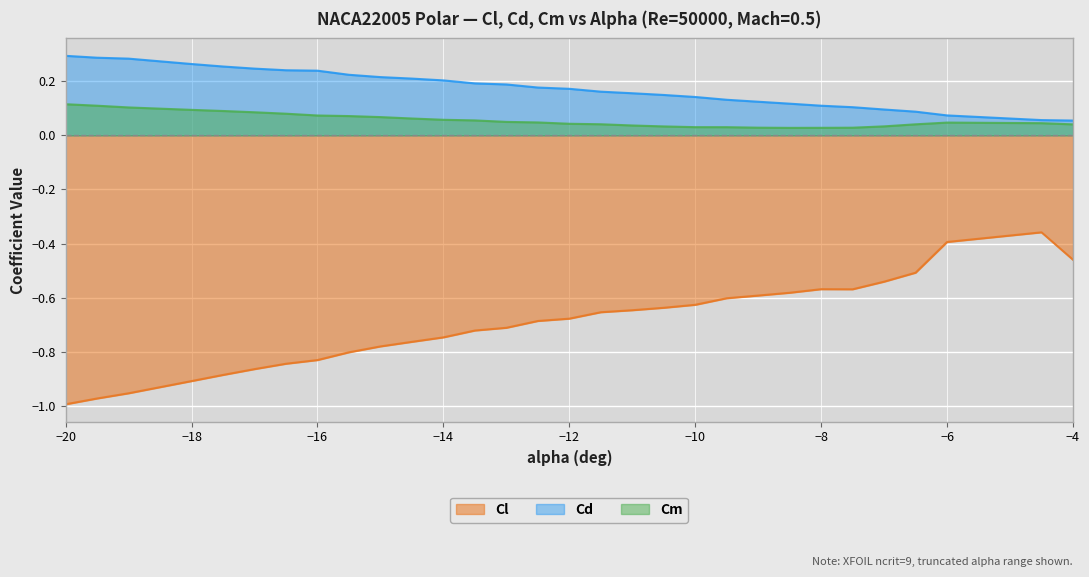

What position from the left is -8.5?

23